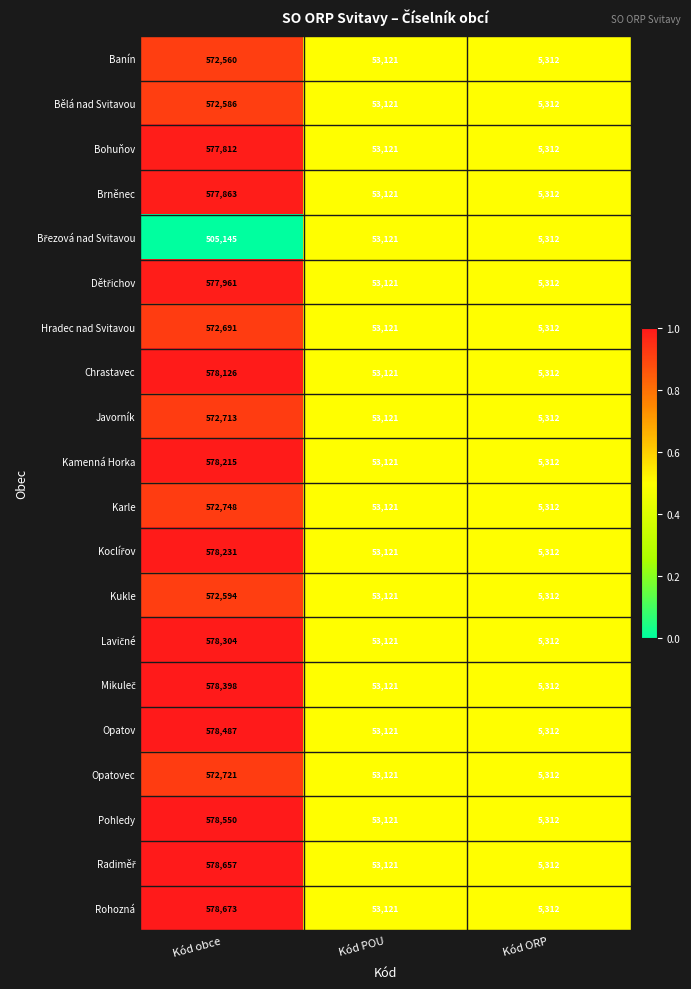

The value of Opatovec at Kód POU is 53121. True or false?

True